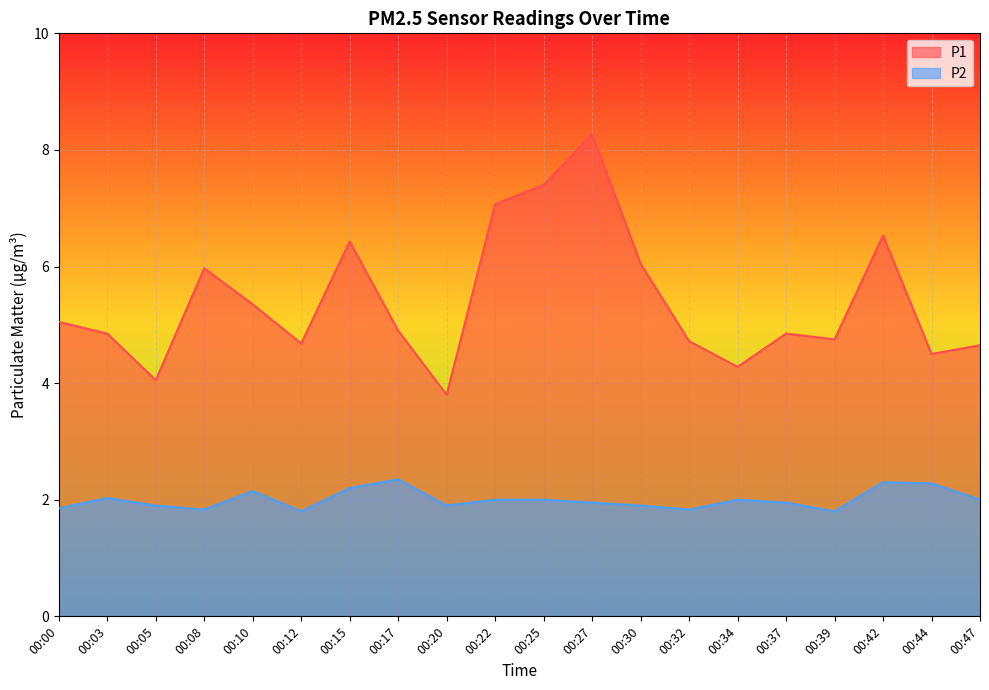

How many data points in P1 are less than 4?

1